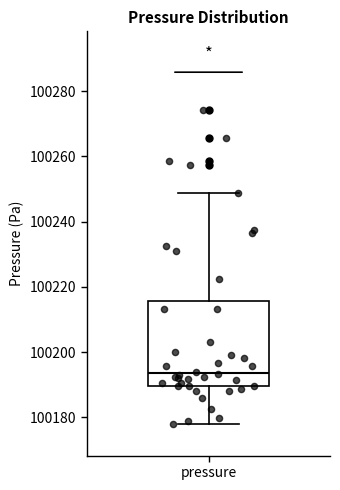

Transcribe this box plot: give where the median line is, the range the box spans, and where the two whiskers end, as read against the y-axis. The values are not printed on the chart, so give them approximately, as read against the axis.

median 100194, box 100190 to 100216, whiskers 100178 to 100248